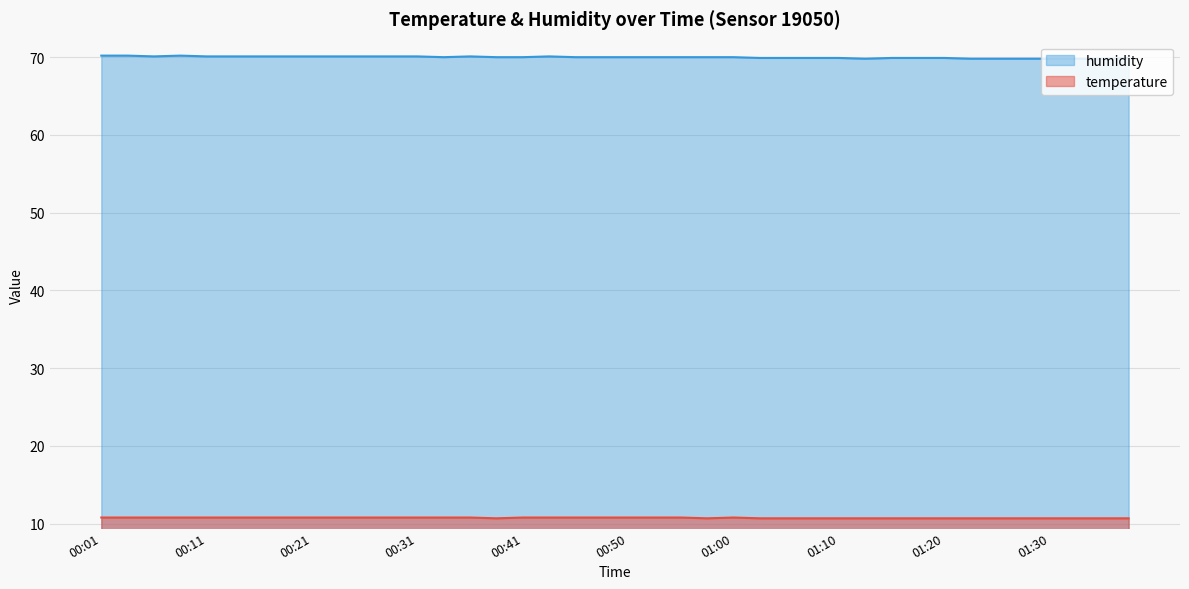

Reading right to left, extract all data points from this chart.

temperature: 01:37=10.7	01:35=10.7	01:32=10.7	01:30=10.7	01:28=10.7	01:25=10.7	01:23=10.7	01:20=10.7	01:18=10.7	01:15=10.7	01:13=10.7	01:10=10.7	01:08=10.7	01:05=10.7	01:03=10.7	01:00=10.8	00:58=10.7	00:55=10.8	00:53=10.8	00:50=10.8	00:48=10.8	00:46=10.8	00:43=10.8	00:41=10.8	00:38=10.7	00:36=10.8	00:33=10.8	00:31=10.8	00:28=10.8	00:26=10.8	00:23=10.8	00:21=10.8	00:18=10.8	00:16=10.8	00:13=10.8	00:11=10.8	00:08=10.8	00:06=10.8	00:03=10.8	00:01=10.8
humidity: 01:37=69.9	01:35=69.8	01:32=69.8	01:30=69.8	01:28=69.8	01:25=69.8	01:23=69.8	01:20=69.9	01:18=69.9	01:15=69.9	01:13=69.8	01:10=69.9	01:08=69.9	01:05=69.9	01:03=69.9	01:00=70.0	00:58=70.0	00:55=70.0	00:53=70.0	00:50=70.0	00:48=70.0	00:46=70.0	00:43=70.1	00:41=70.0	00:38=70.0	00:36=70.1	00:33=70.0	00:31=70.1	00:28=70.1	00:26=70.1	00:23=70.1	00:21=70.1	00:18=70.1	00:16=70.1	00:13=70.1	00:11=70.1	00:08=70.2	00:06=70.1	00:03=70.2	00:01=70.2